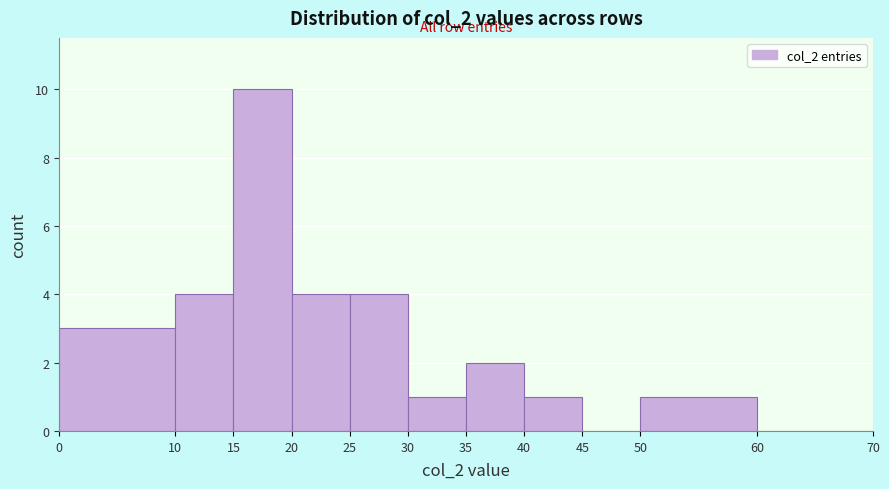

Reading left to right, list every bar in this chart as the range it spans on the x-axis followed by its height. The values are not printed on the chart, so give them approximately, as read against the axis.

0 to 10: 3
10 to 15: 4
15 to 20: 10
20 to 25: 4
25 to 30: 4
30 to 35: 1
35 to 40: 2
40 to 45: 1
45 to 50: 0
50 to 60: 1
60 to 70: 0